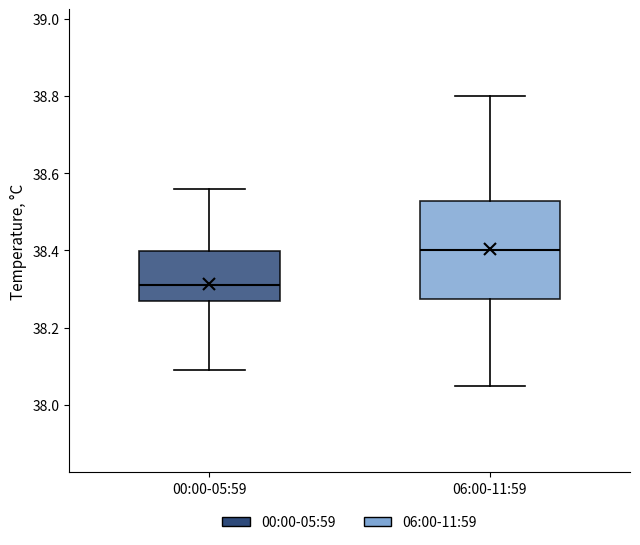

Where does the upper whisker of the box for 06:00-11:59 end on the y-axis? The values are not printed on the chart, so give them approximately, as read against the axis.

38.80